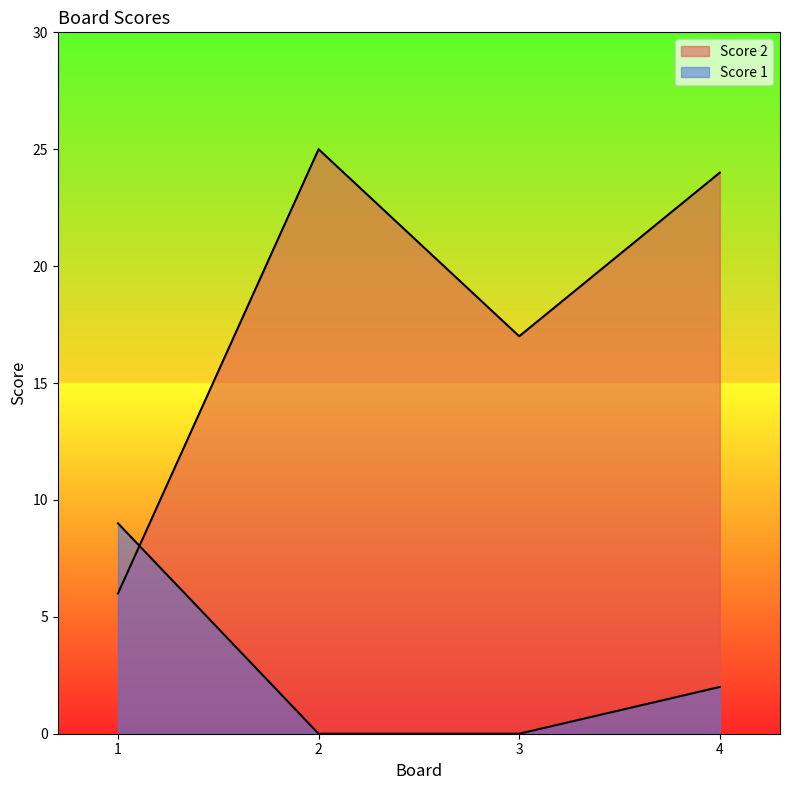

Does the chart have visible grid lines?

No